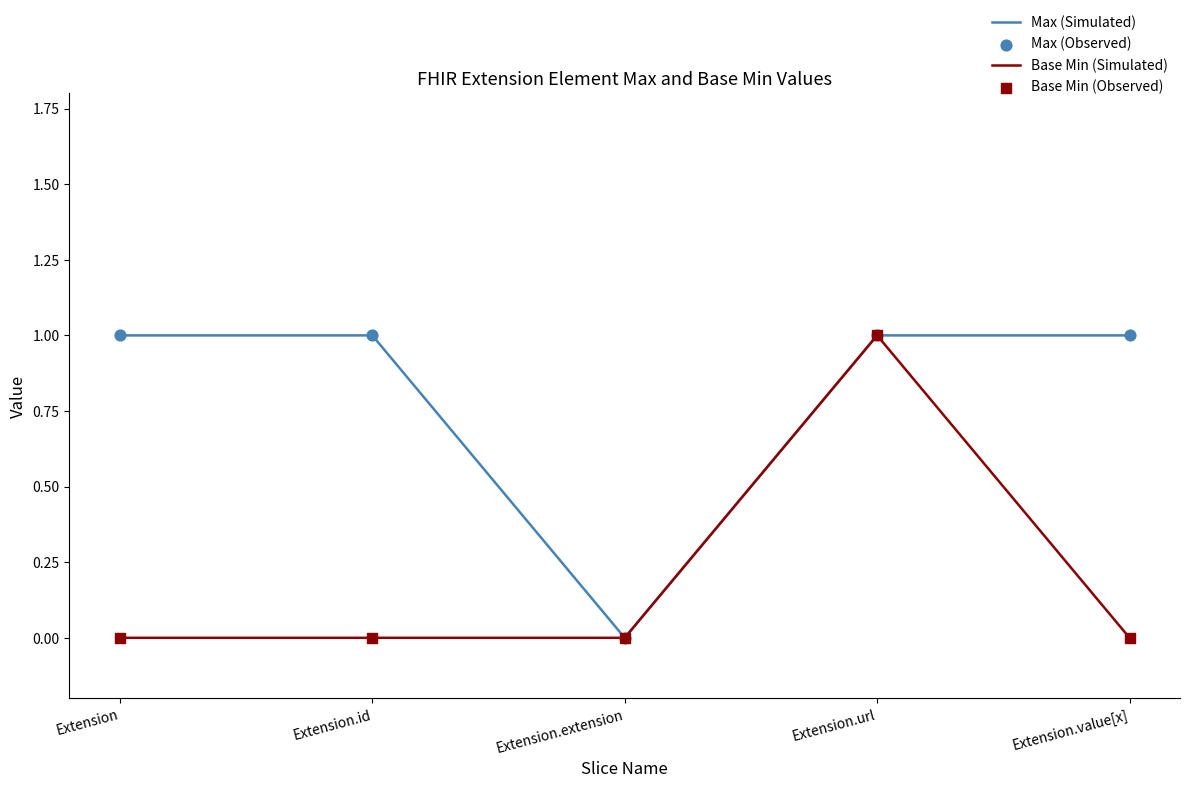

Is the value of Base Min (Simulated) at Extension.id greater than the value of Max (Simulated) at Extension.id?

No